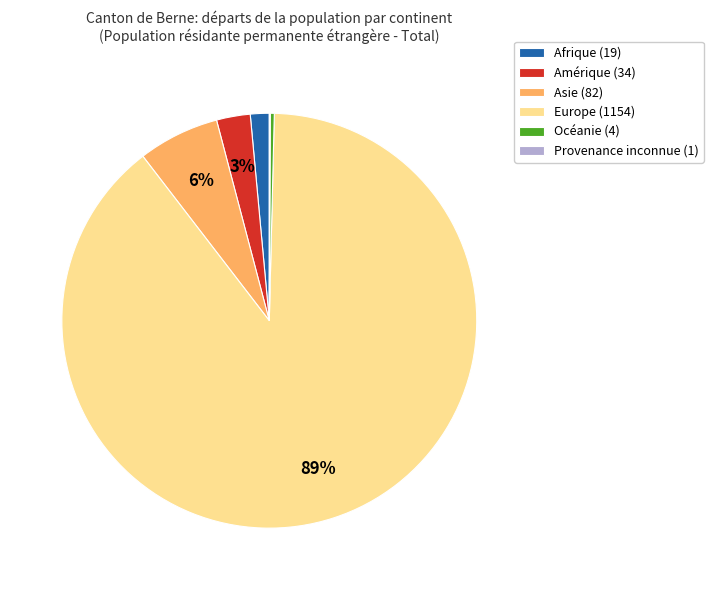

To the nearest percent, what is the difference between the Afrique (19) and Océanie (4) slice percentages?

1%